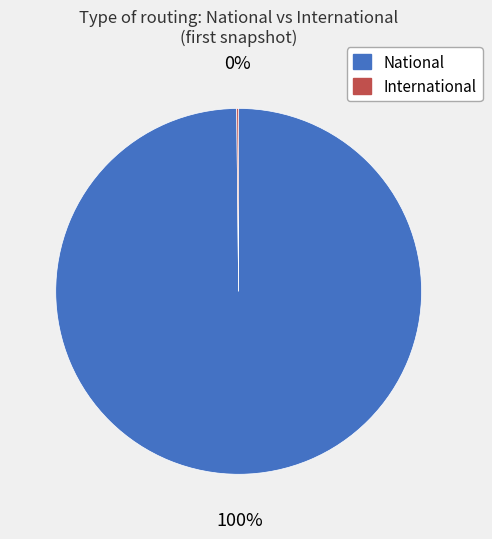

To the nearest percent, what portion does National represent?

100%